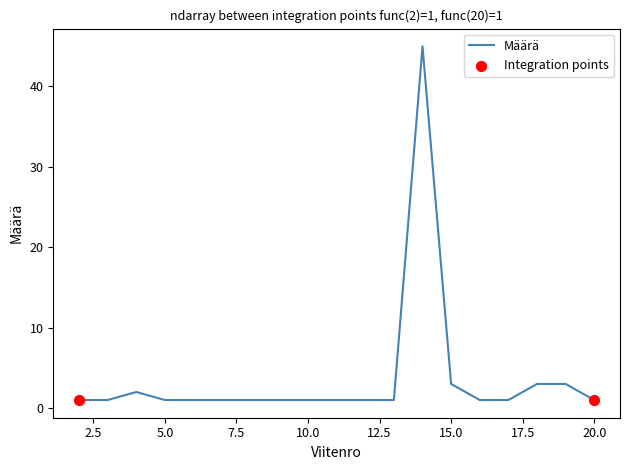

What is the maximum value shown in the chart?

45